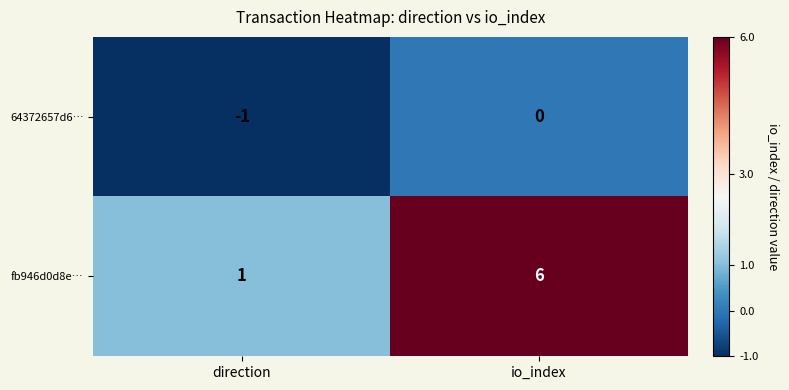

Rank the series at direction from highest to lowest value.

fb946d0d8e…, 64372657d6…